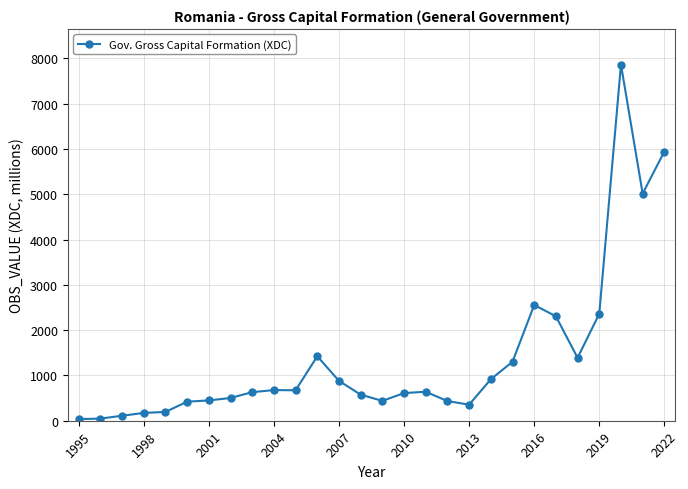

What is the maximum value shown in the chart?

7865.4